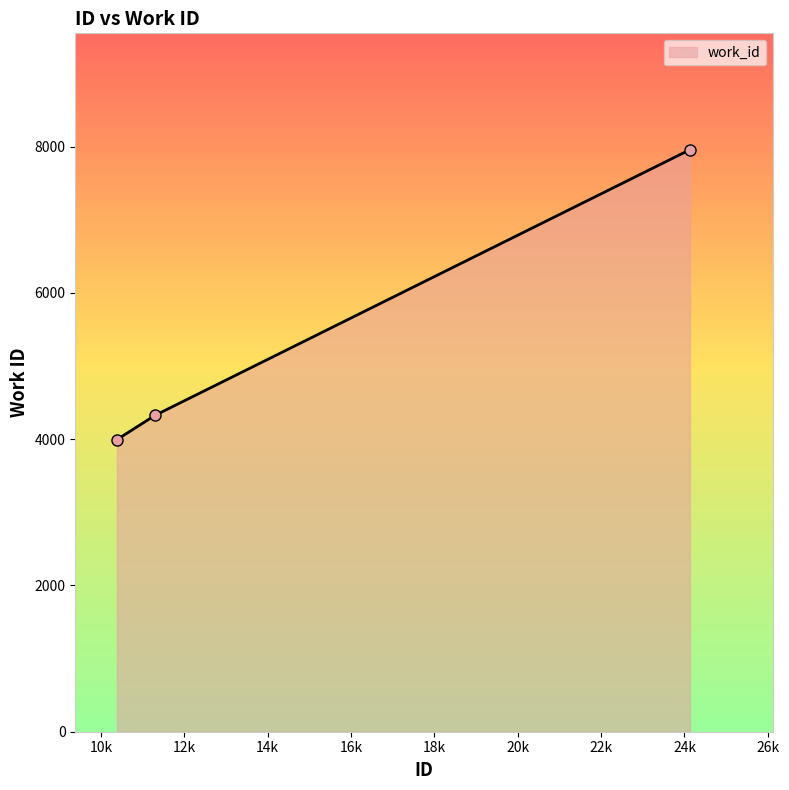

What is the difference between the second highest and minimum values?

332